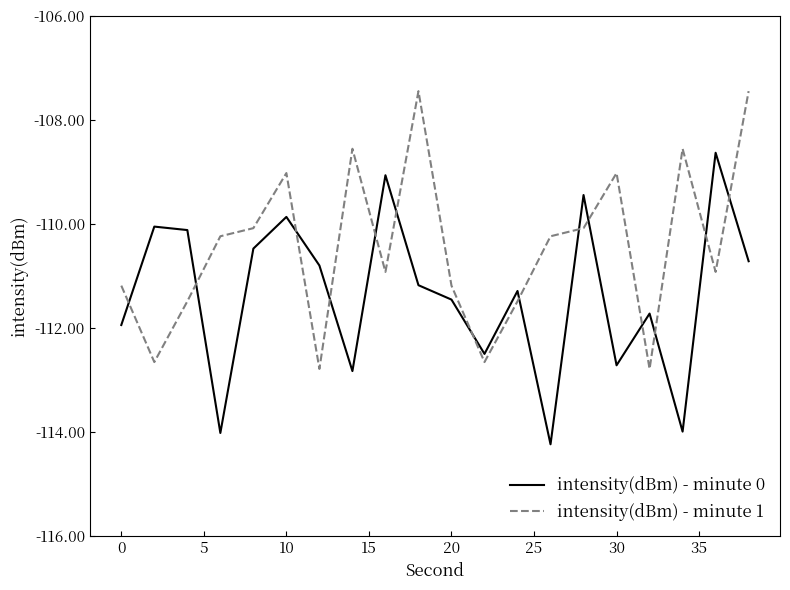

What is the maximum value for intensity(dBm) - minute 0?

-108.6